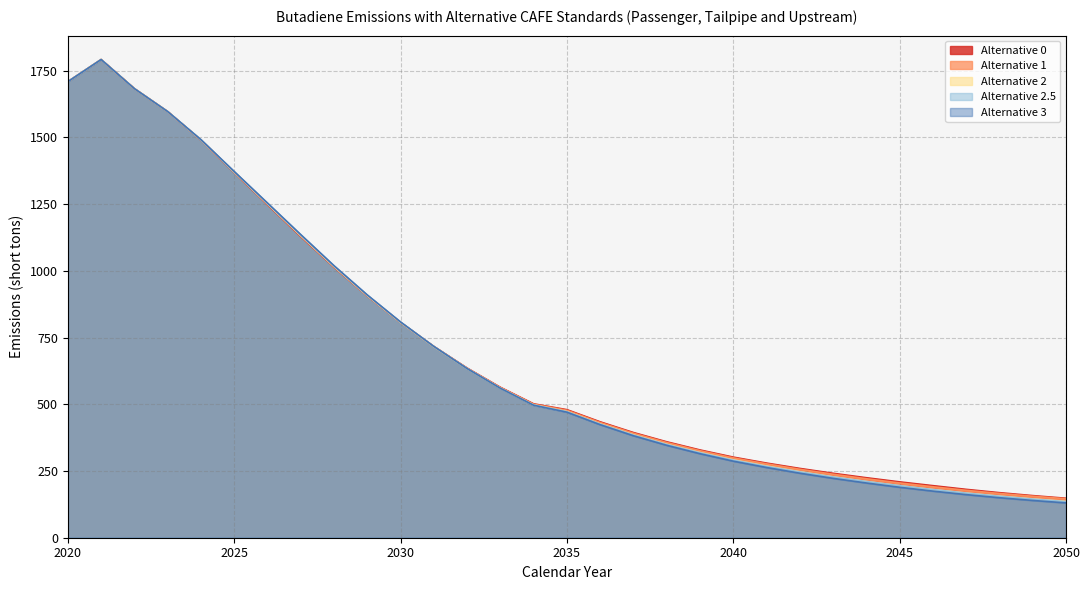

At 2048, list the series in order from smallest to largest.

Alternative 3, Alternative 2.5, Alternative 2, Alternative 1, Alternative 0